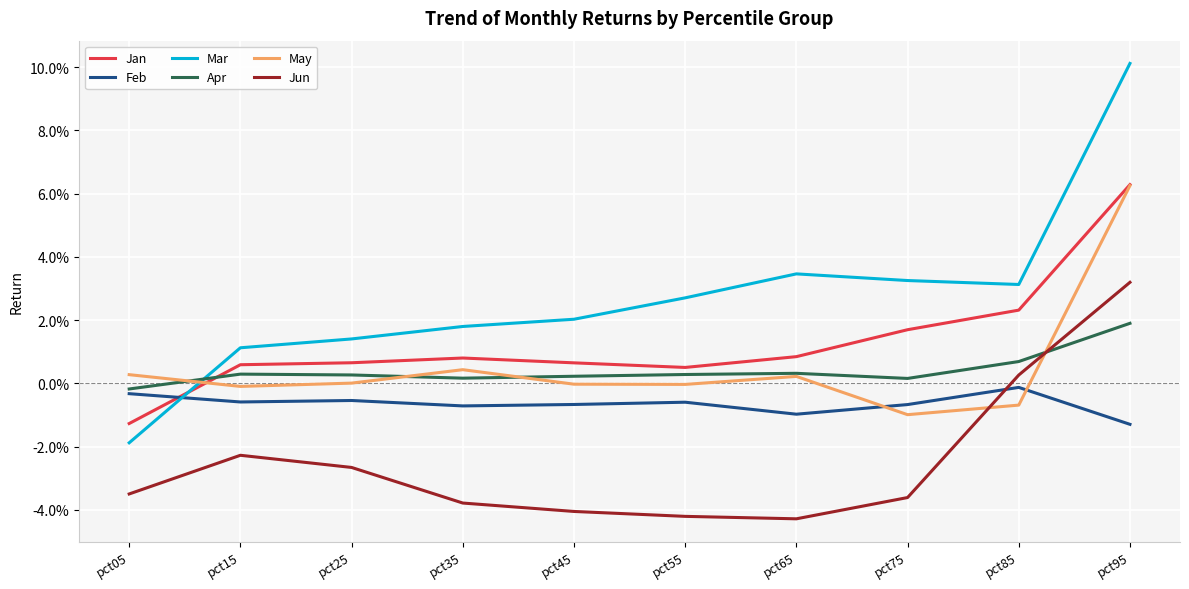

Which category has the lowest value in the May series?

pct75